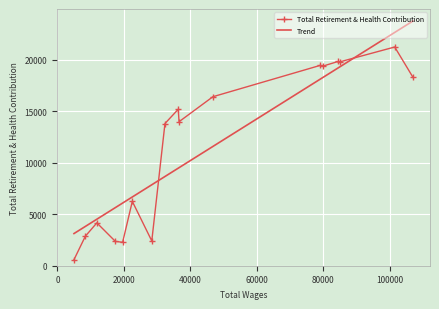

What is the minimum value for Total Retirement & Health Contribution?

587